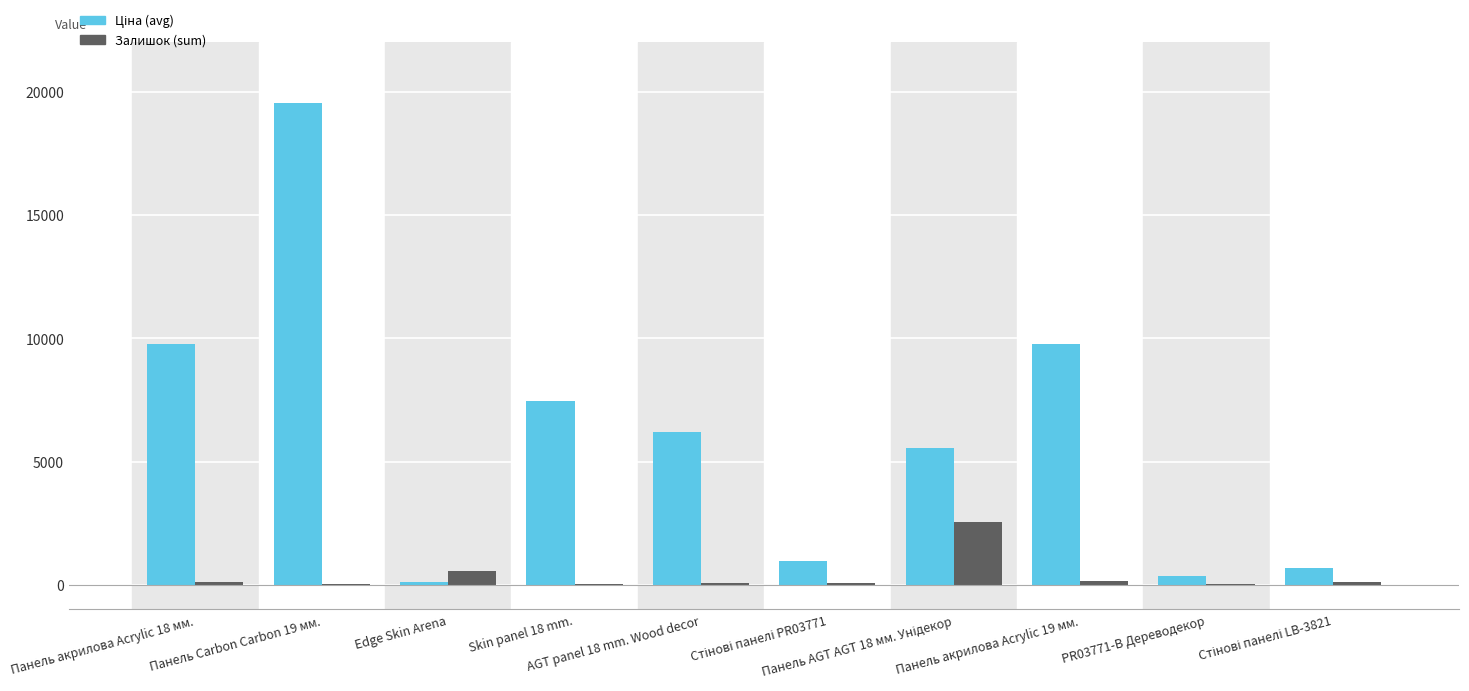

Are the bars grouped side by side (vs. stacked)?

Yes